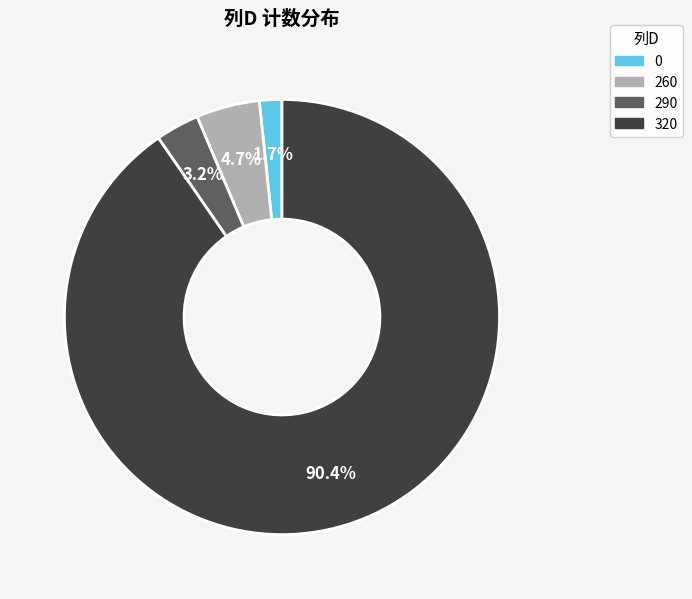

What percentage do 290 and 0 together represent?

4.9%